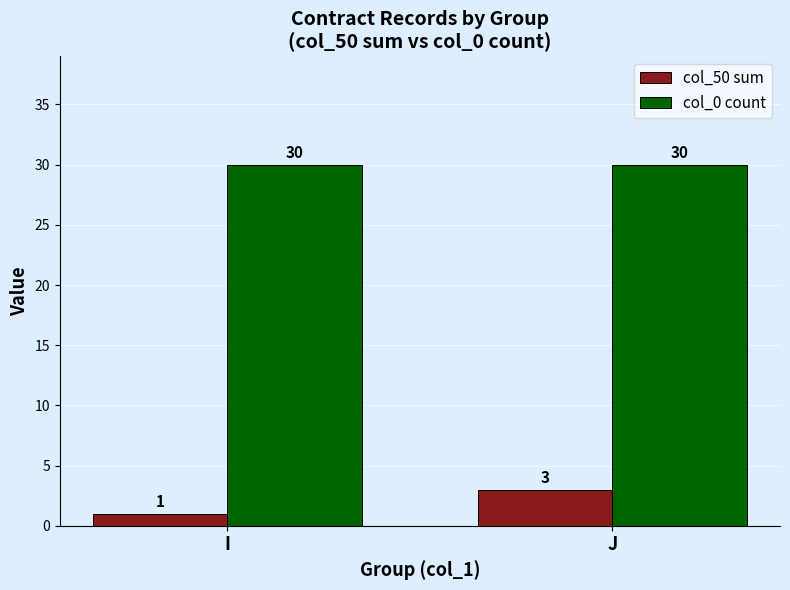

Which series has the largest total across all categories?

col_0 count